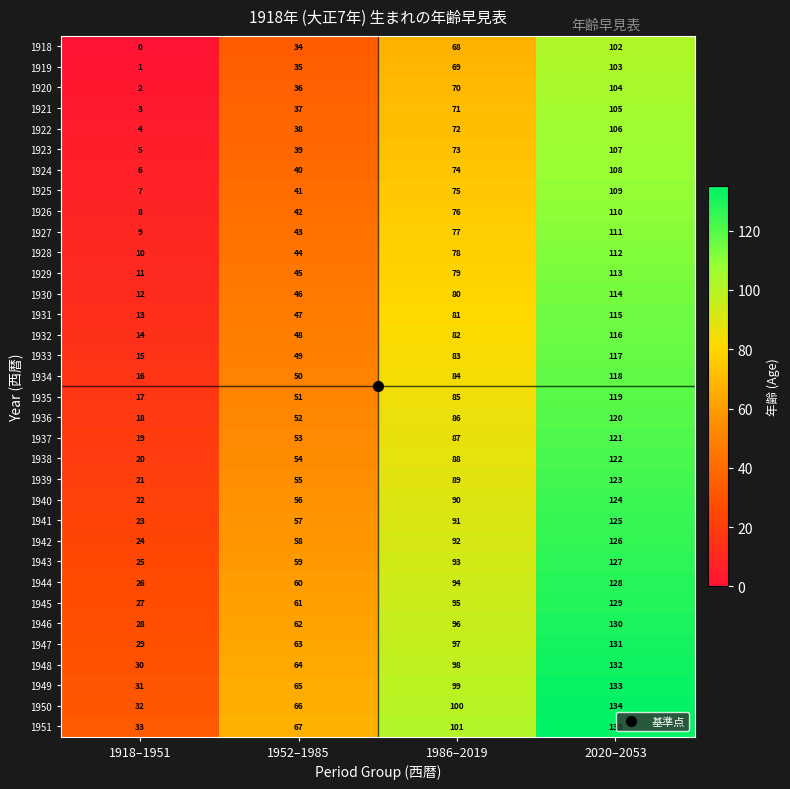

What is the spread (max minus min) of values at 1986–2019?

33